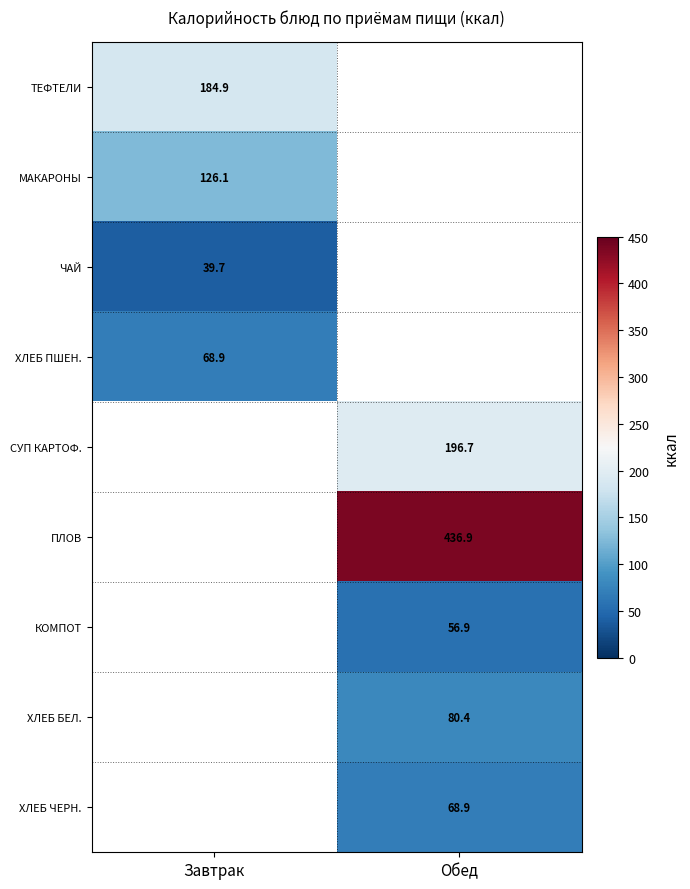

Which has a higher value, Обед or Завтрак?

Завтрак